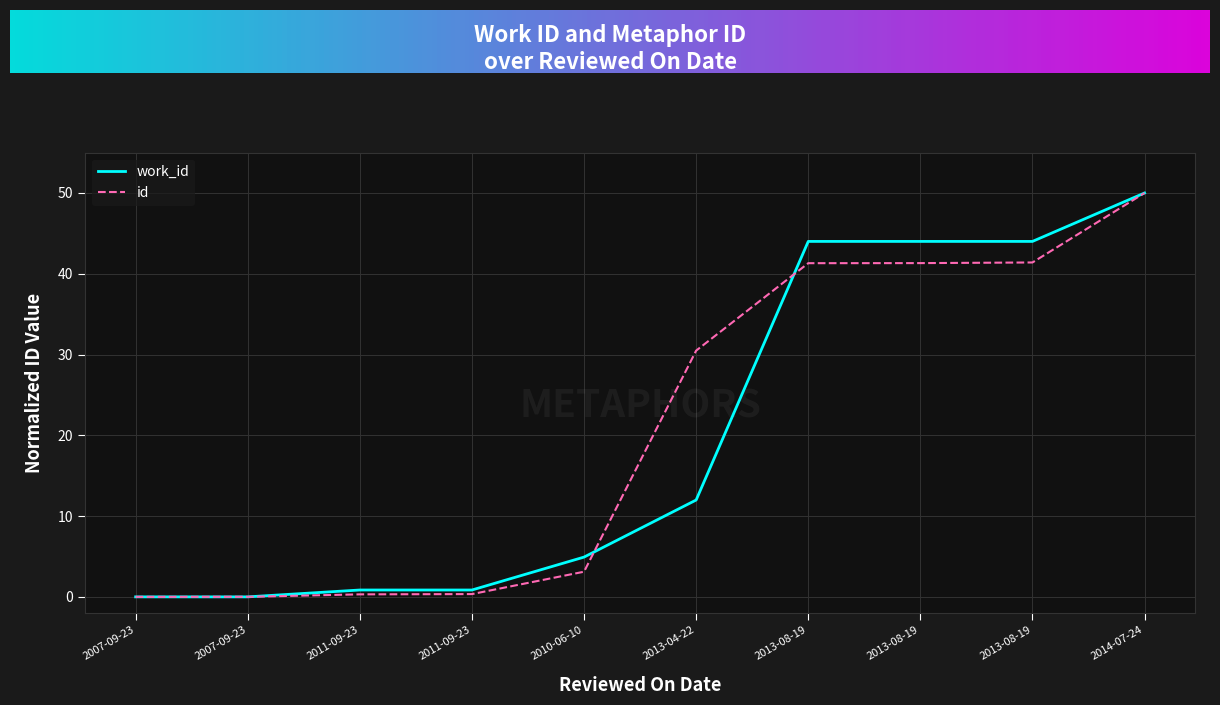

List the series in order of their peak value, lowest first.

work_id, id